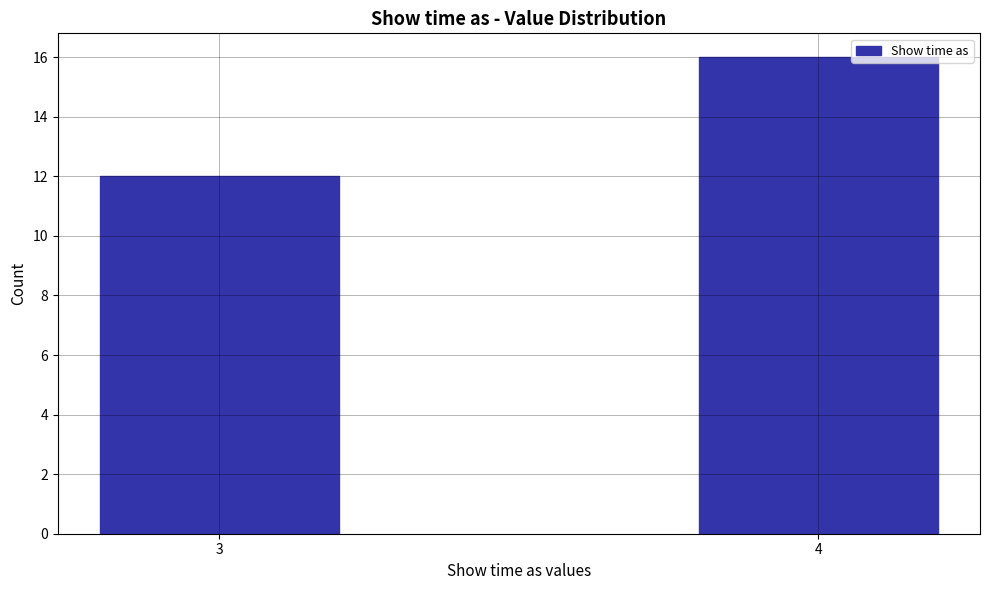

Reading left to right, what are all the values shown in this chart?

3=12	4=16